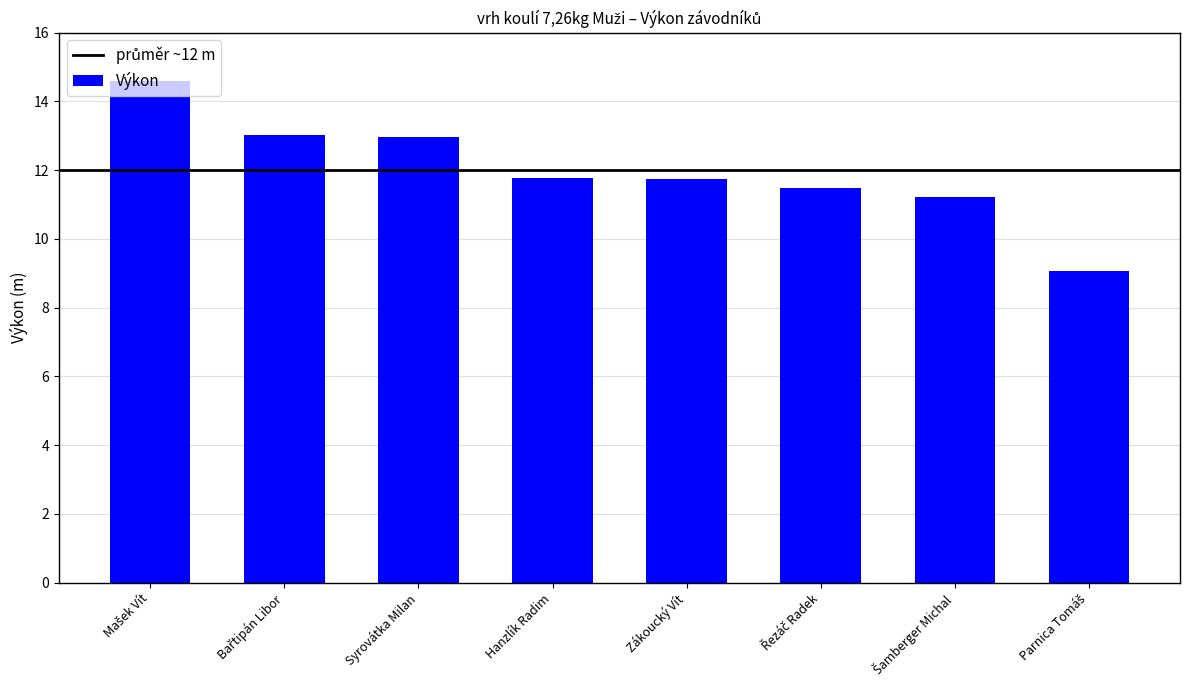

True or false: the data shows 12.9 at Syrovátka Milan.

True